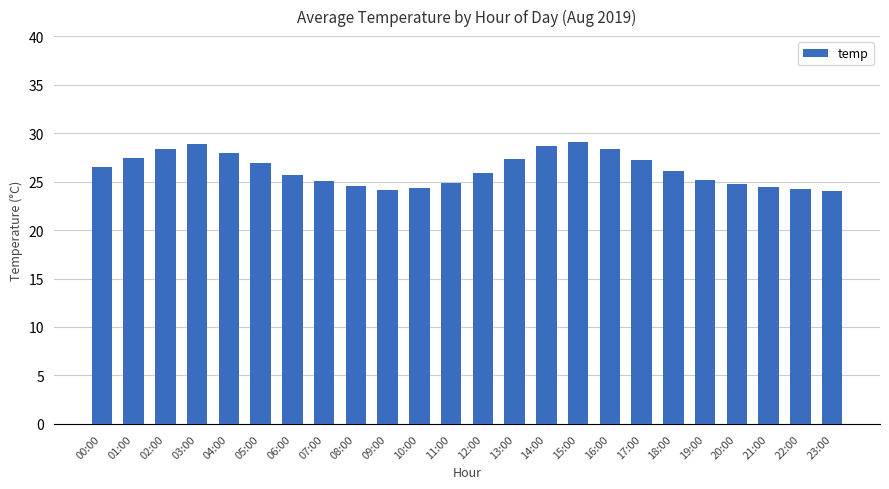

How many categories are shown in the chart?

24